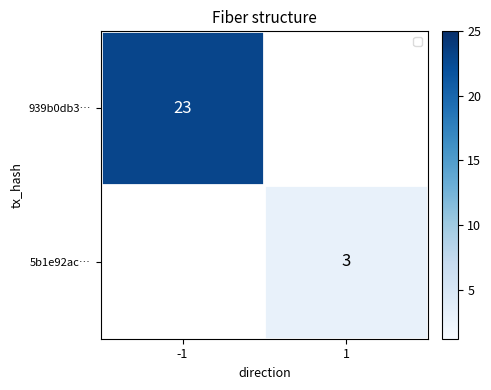

At how many categories does at least one series exceed 19?

1